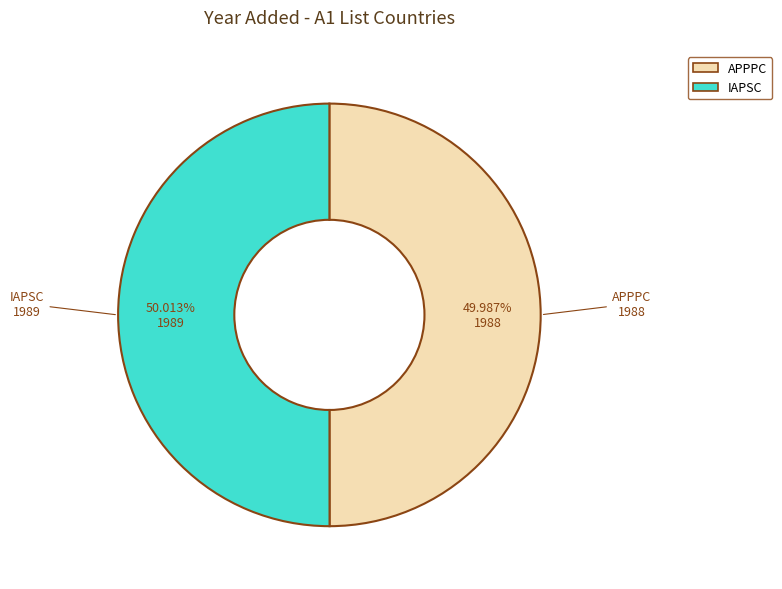

Approximately how many times larger is the value at APPPC compared to IAPSC?

1.0